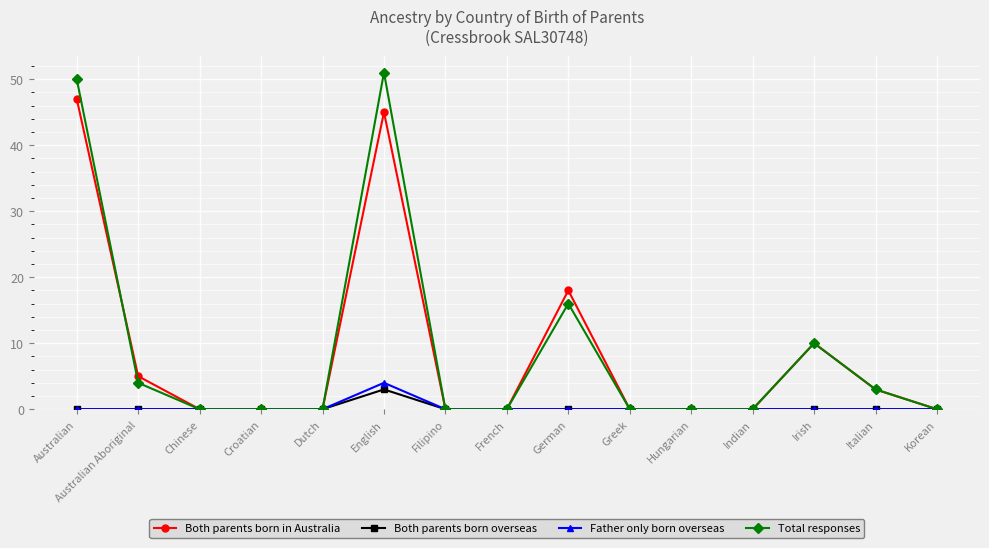

In Both parents born in Australia, how many points are higher than both neighbors (excluding endpoints)?

3